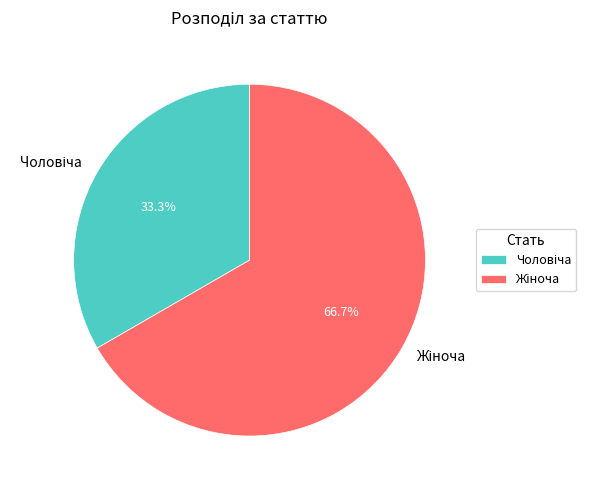

Is there any slice that represents more than half of the pie?

Yes